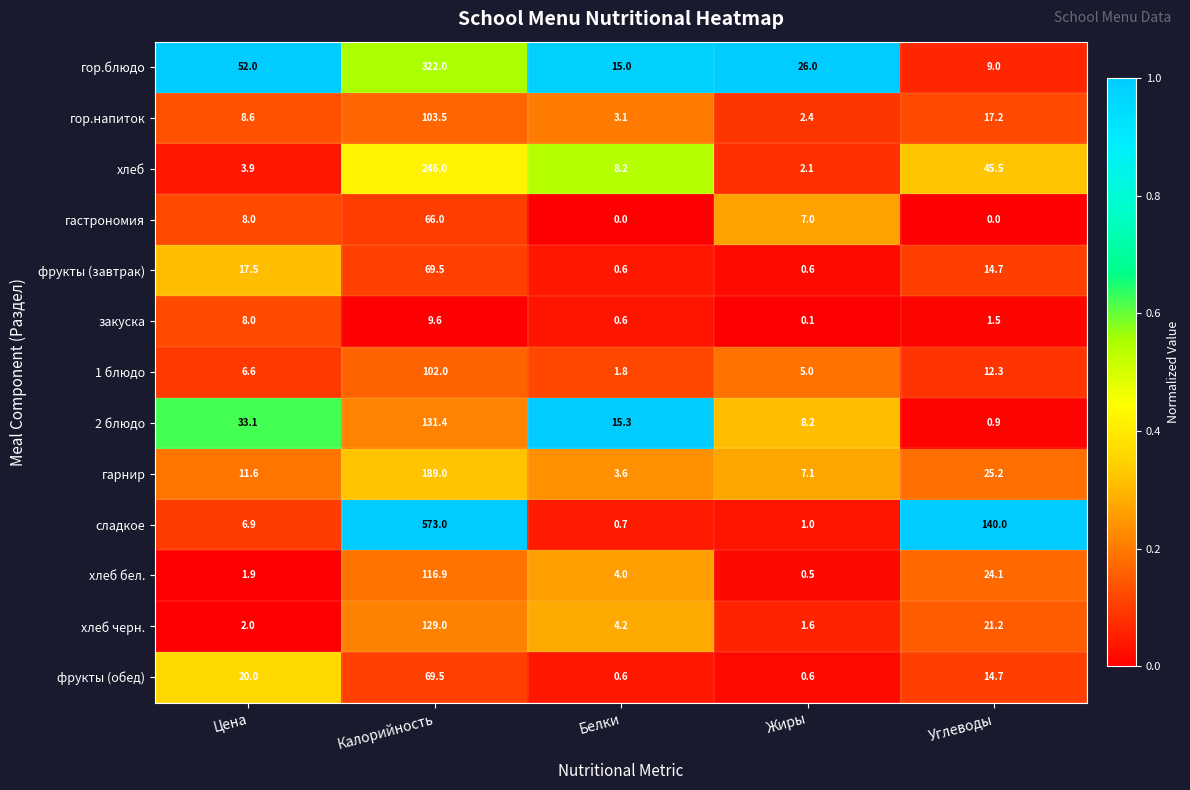

What is the minimum value for гор.блюдо?

9.0